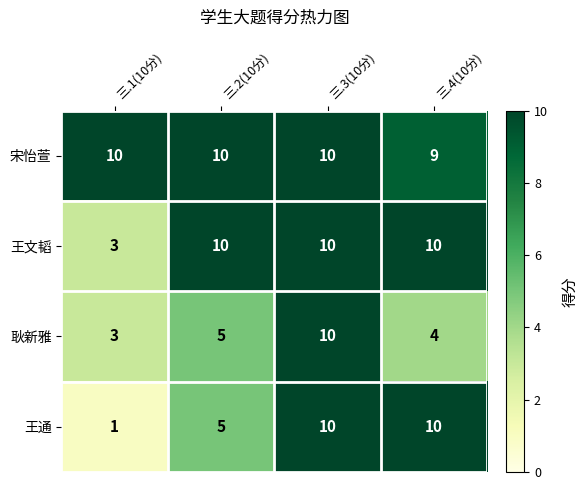

Between 三.1(10分) and 三.4(10分), which series saw the biggest shift?

王通